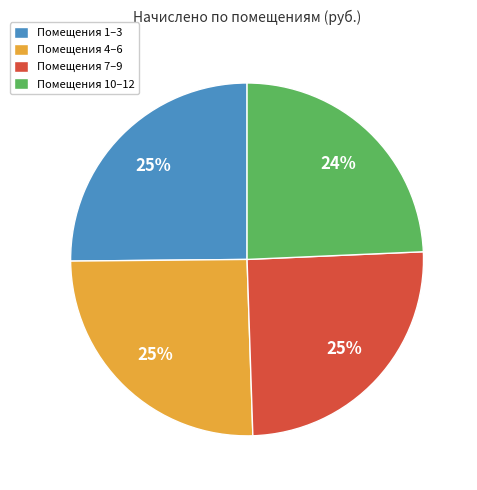

What is the smallest slice in the pie chart?

Помещения 10–12